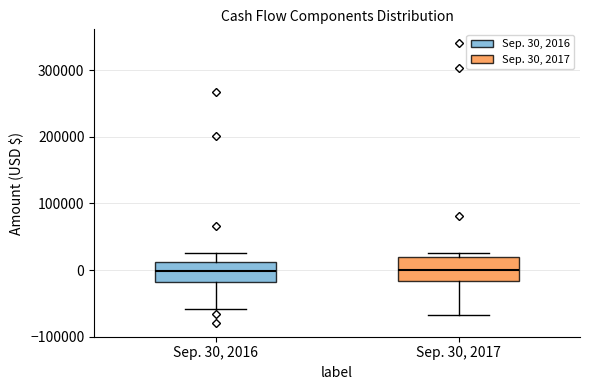

Reading left to right, read every box against the y-axis: the position of its median line, the range the box covers, and the ends of its whiskers. The values are not printed on the chart, so give them approximately, as read against the axis.

Sep. 30, 2016: median 0, box -20000 to 10000, whiskers -60000 to 30000
Sep. 30, 2017: median 0, box -20000 to 20000, whiskers -70000 to 30000